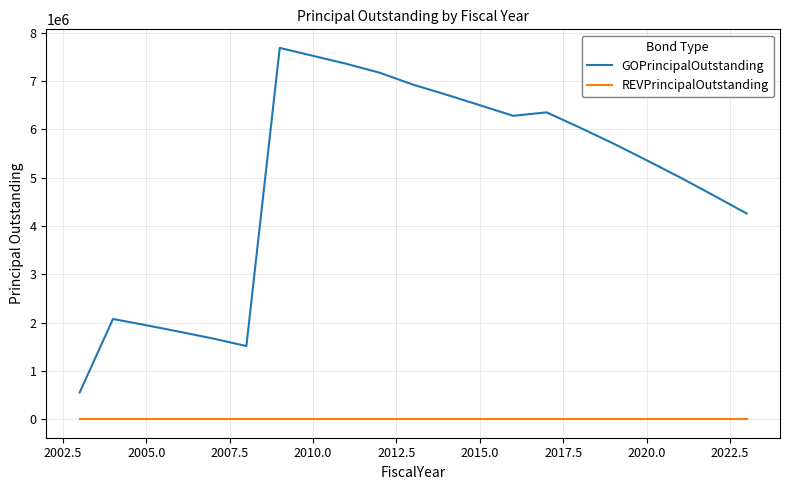

Which series has the widest spread of values?

GOPrincipalOutstanding